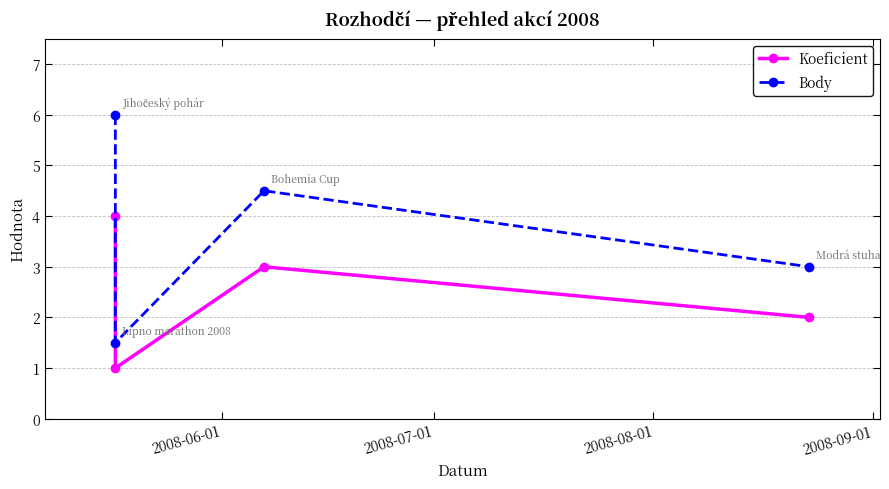

Between 2008-09-01 and 2008-06-01, which is larger?

2008-06-01